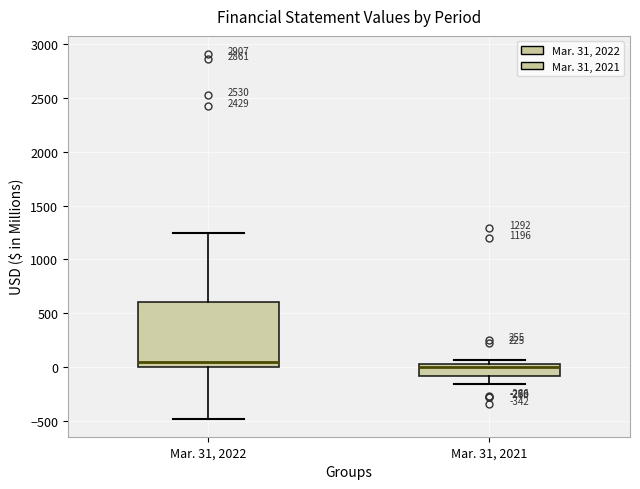

Which box is the tallest, from its lower edge to its upper edge?

Mar. 31, 2022